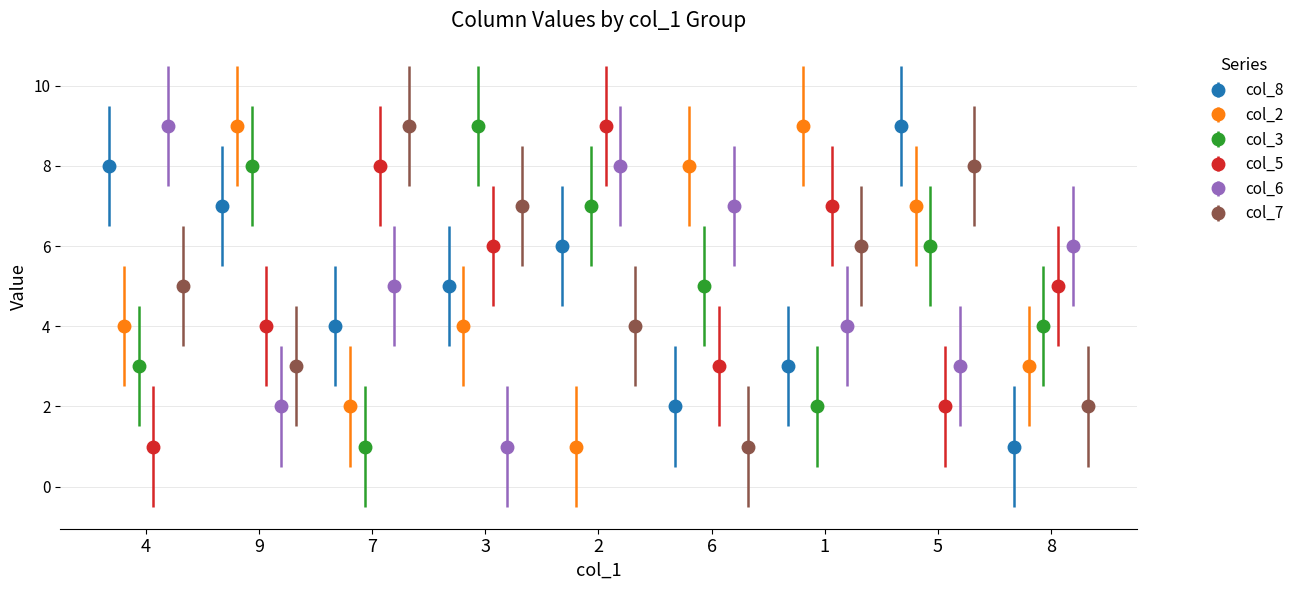

Reading left to right, list all the values displayed in this chart.

col_8: 8	7	4	5	6	2	3	9	1
col_2: 4	9	2	4	1	8	9	7	3
col_3: 3	8	1	9	7	5	2	6	4
col_5: 1	4	8	6	9	3	7	2	5
col_6: 9	2	5	1	8	7	4	3	6
col_7: 5	3	9	7	4	1	6	8	2